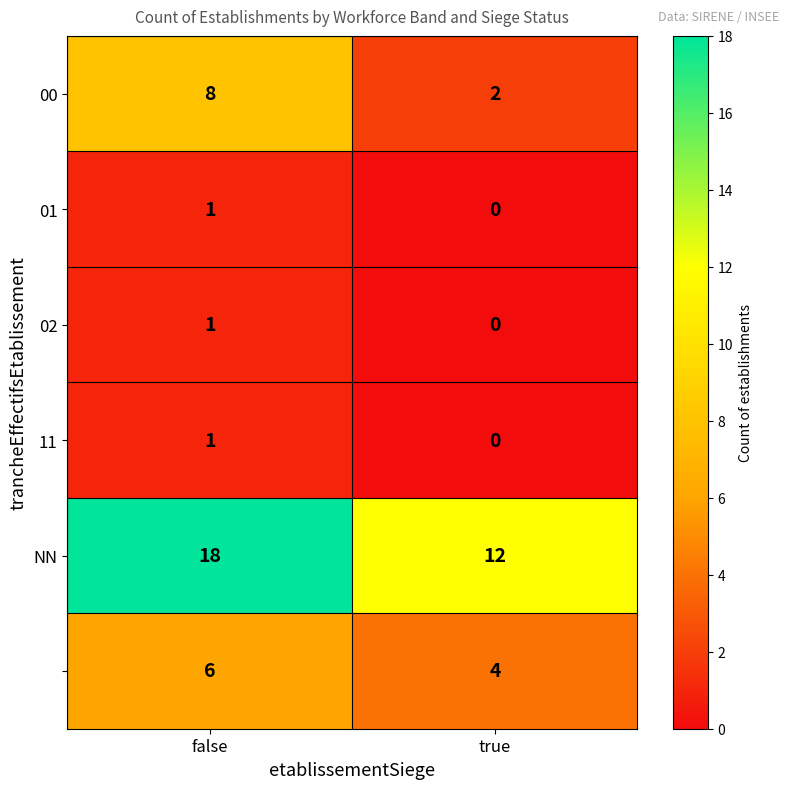

At which category is the sum across all series the highest?

false